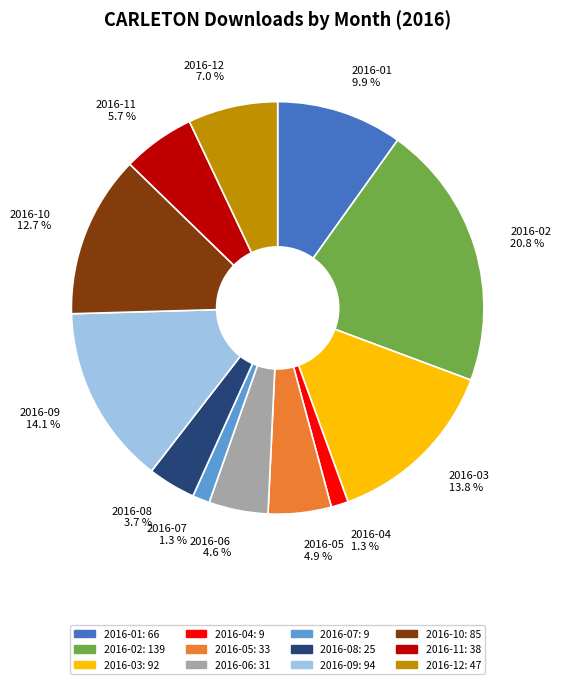

How many slices are in this pie chart?

12